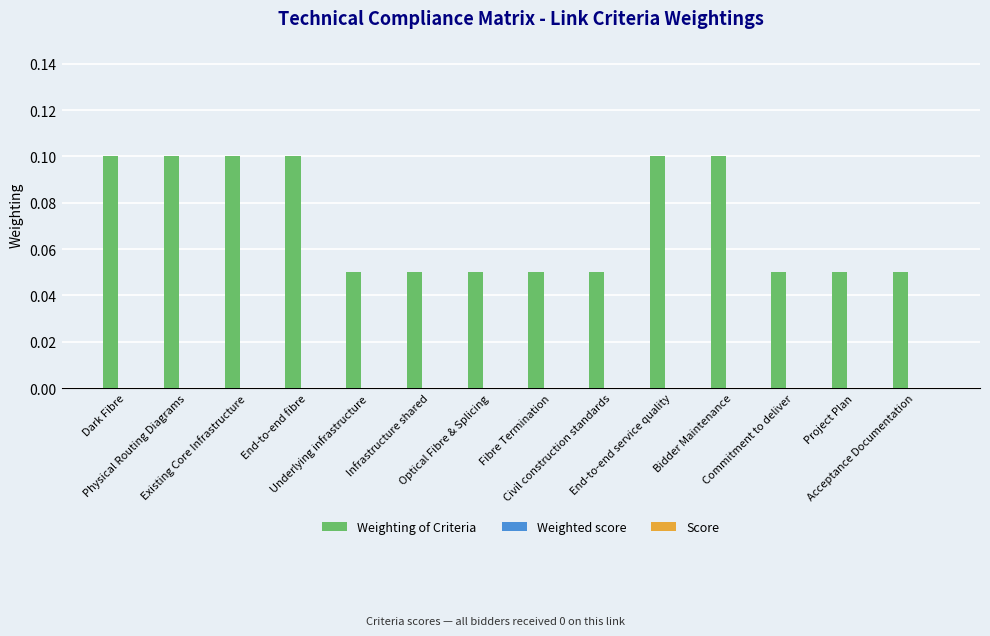

Count the values in the range 0 to 1.

14